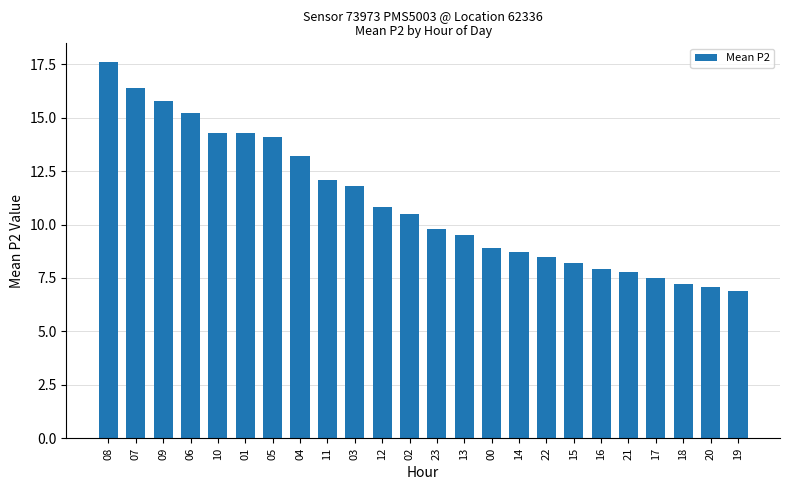

Read the value at 11.

12.1